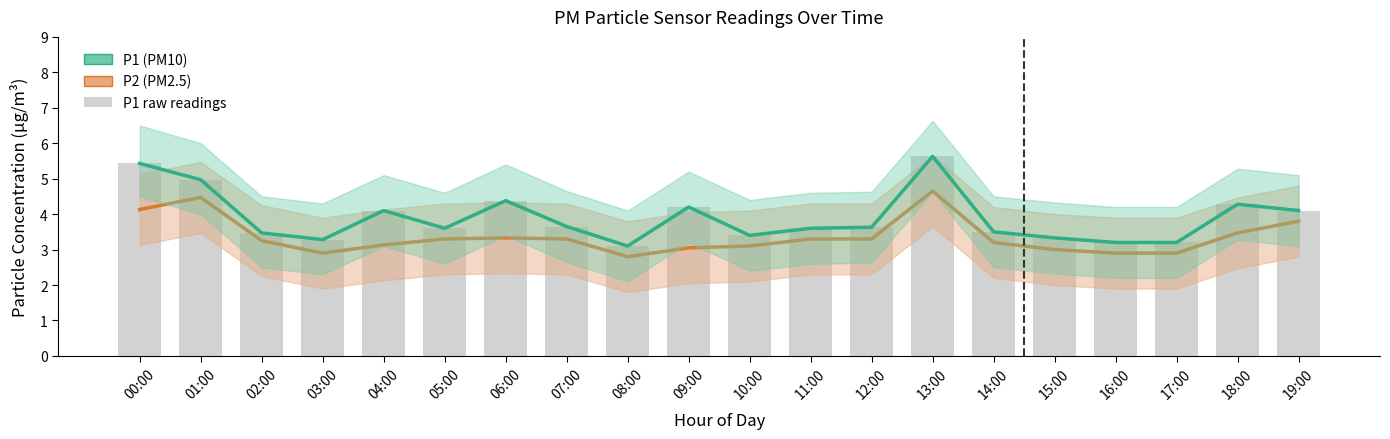

What is the sum of all P1 values?

78.0